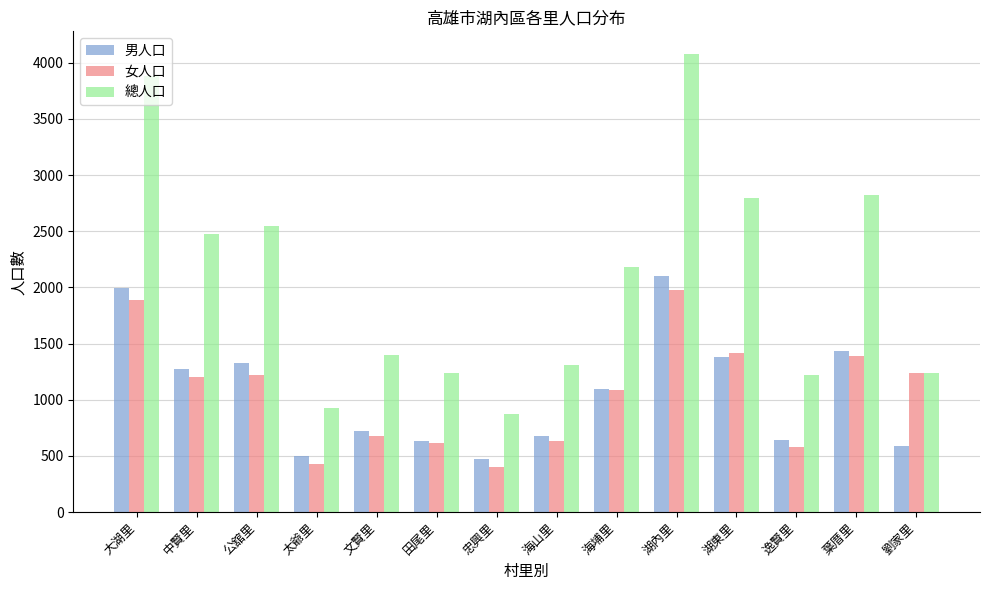

Which series has the largest range (max minus min)?

總人口